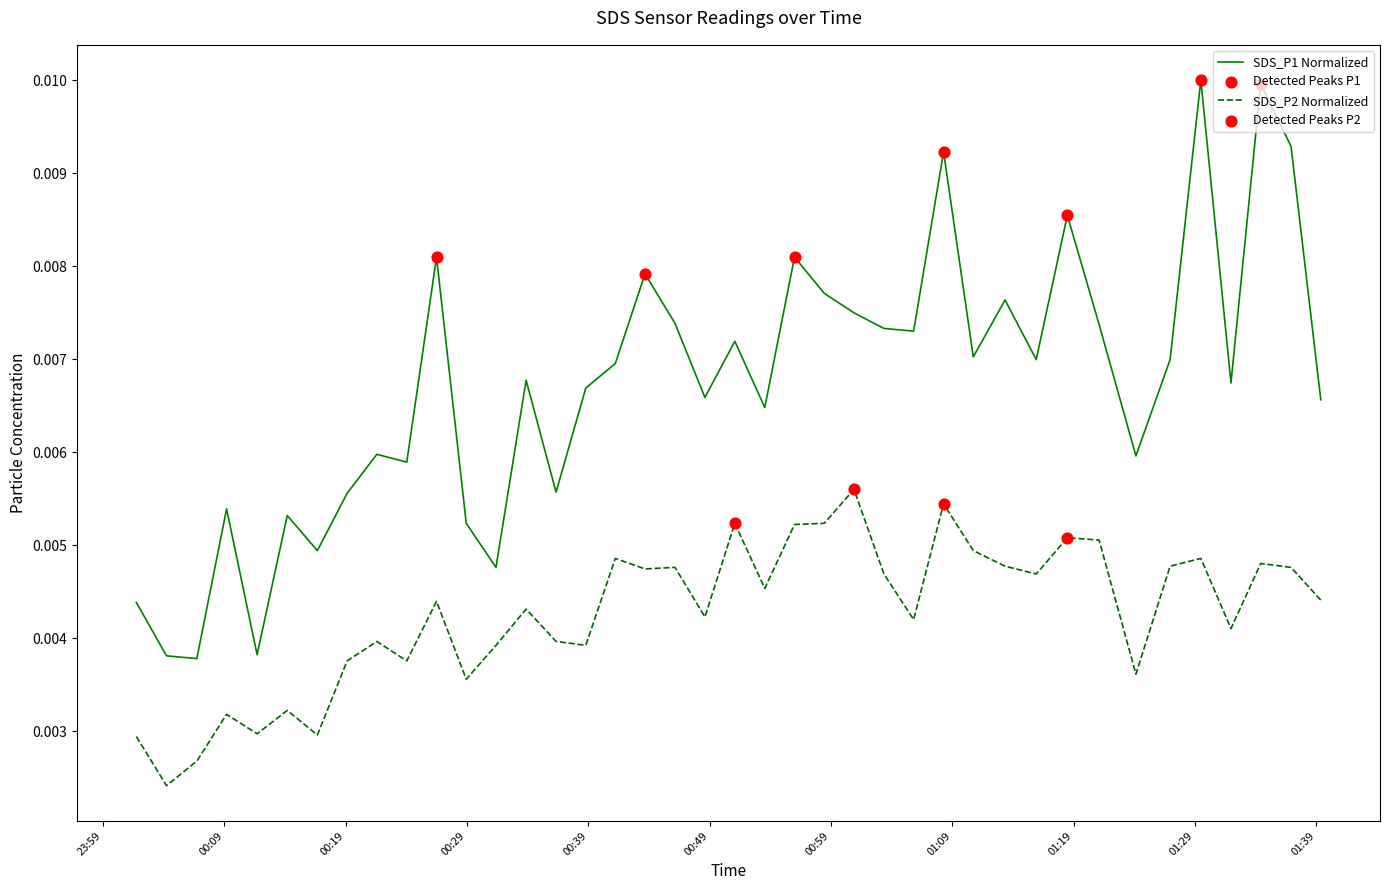

Which series has the largest range (max minus min)?

SDS_P1 Normalized